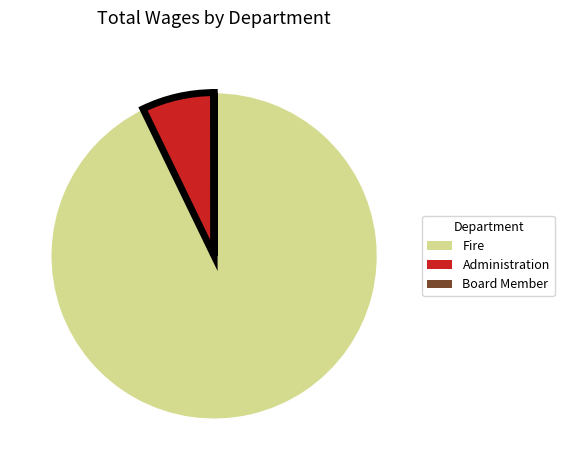

Which category has the biggest portion of the pie?

Fire